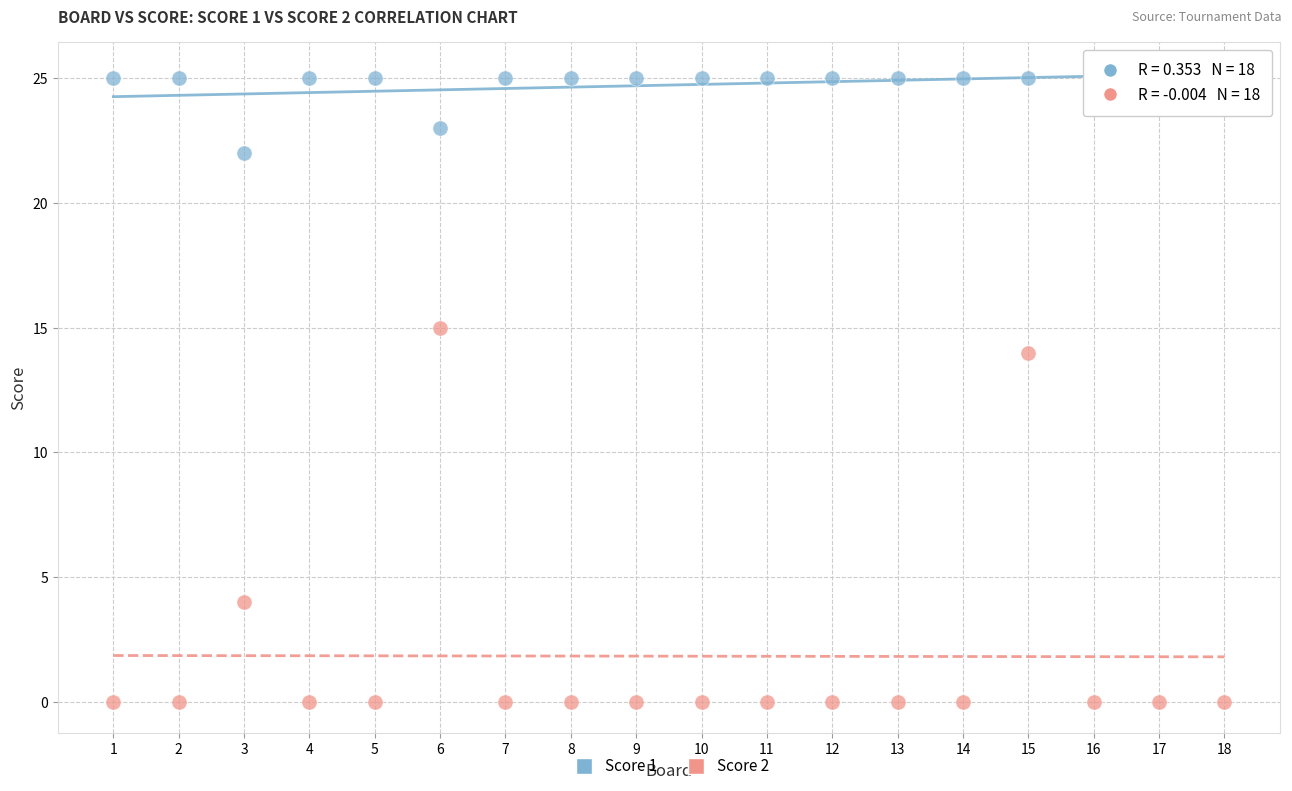

Which series has the widest spread of Y values?

Score 2